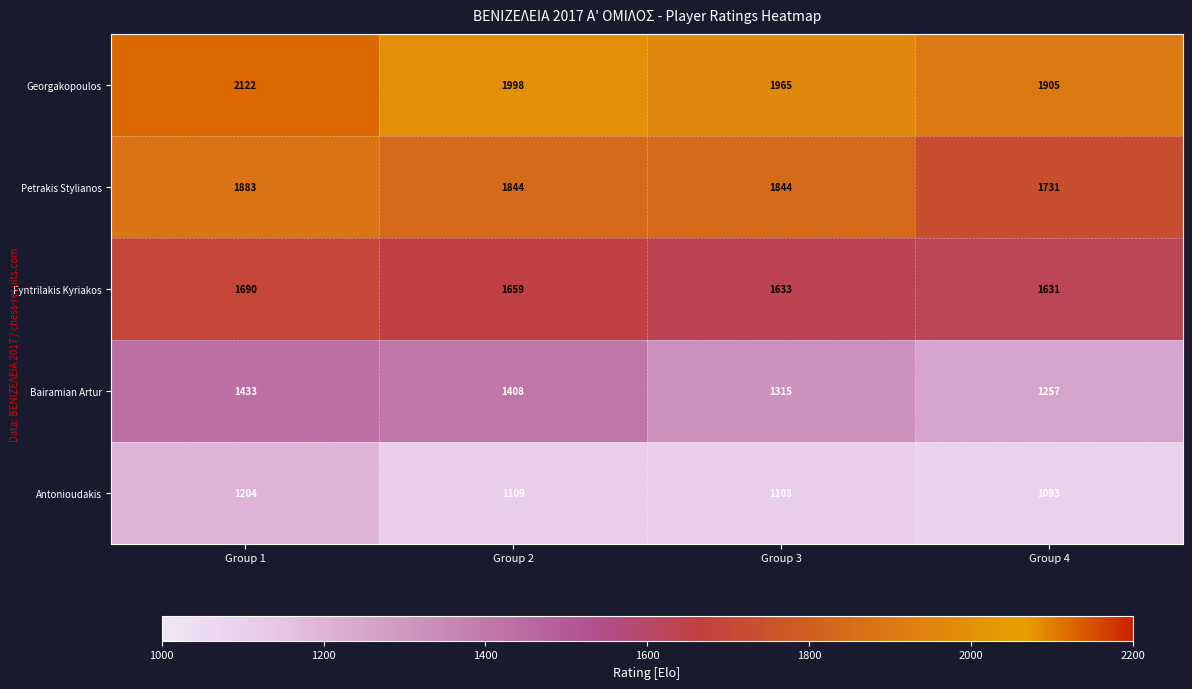

What is the difference between the second highest and minimum values in the Georgakopoulos series?

93